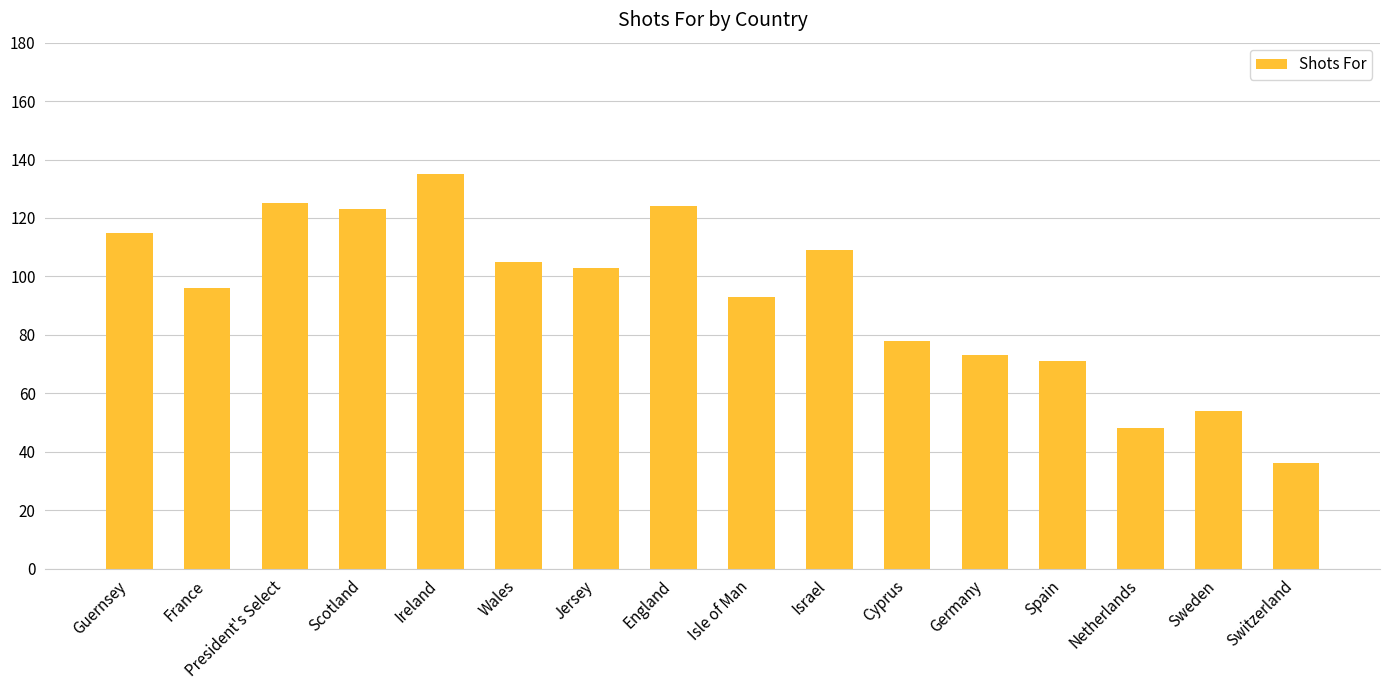

What is the greatest value displayed?

135